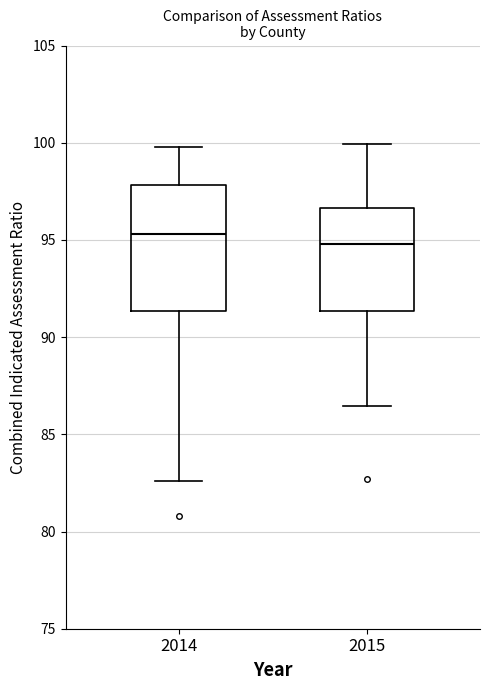

Reading left to right, transcribe this box plot: for each box, give where its median line is, the range the box spans, and where its two whiskers end, as read against the y-axis. The values are not printed on the chart, so give them approximately, as read against the axis.

2014: median 95.5, box 91.5 to 98.0, whiskers 82.5 to 100.0
2015: median 95.0, box 91.5 to 96.5, whiskers 86.5 to 100.0